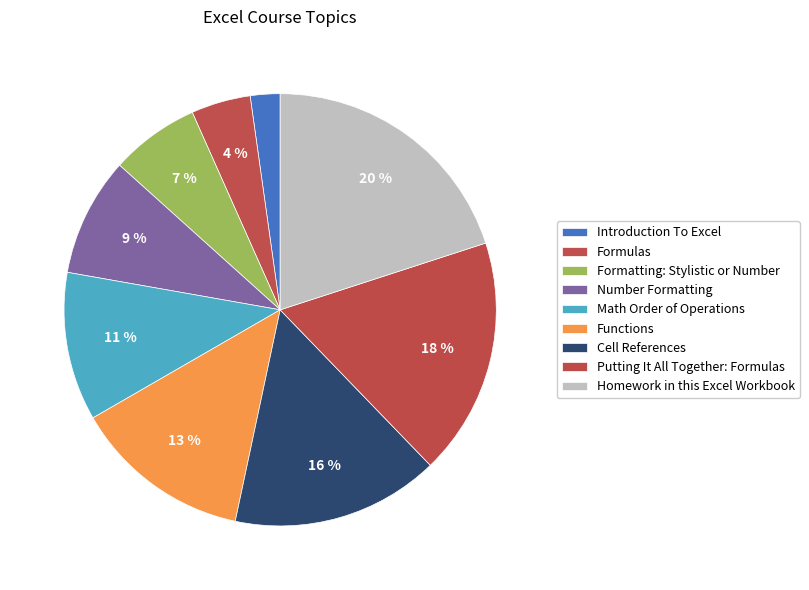

Combined, do Number Formatting and Math Order of Operations account for over 50%?

No